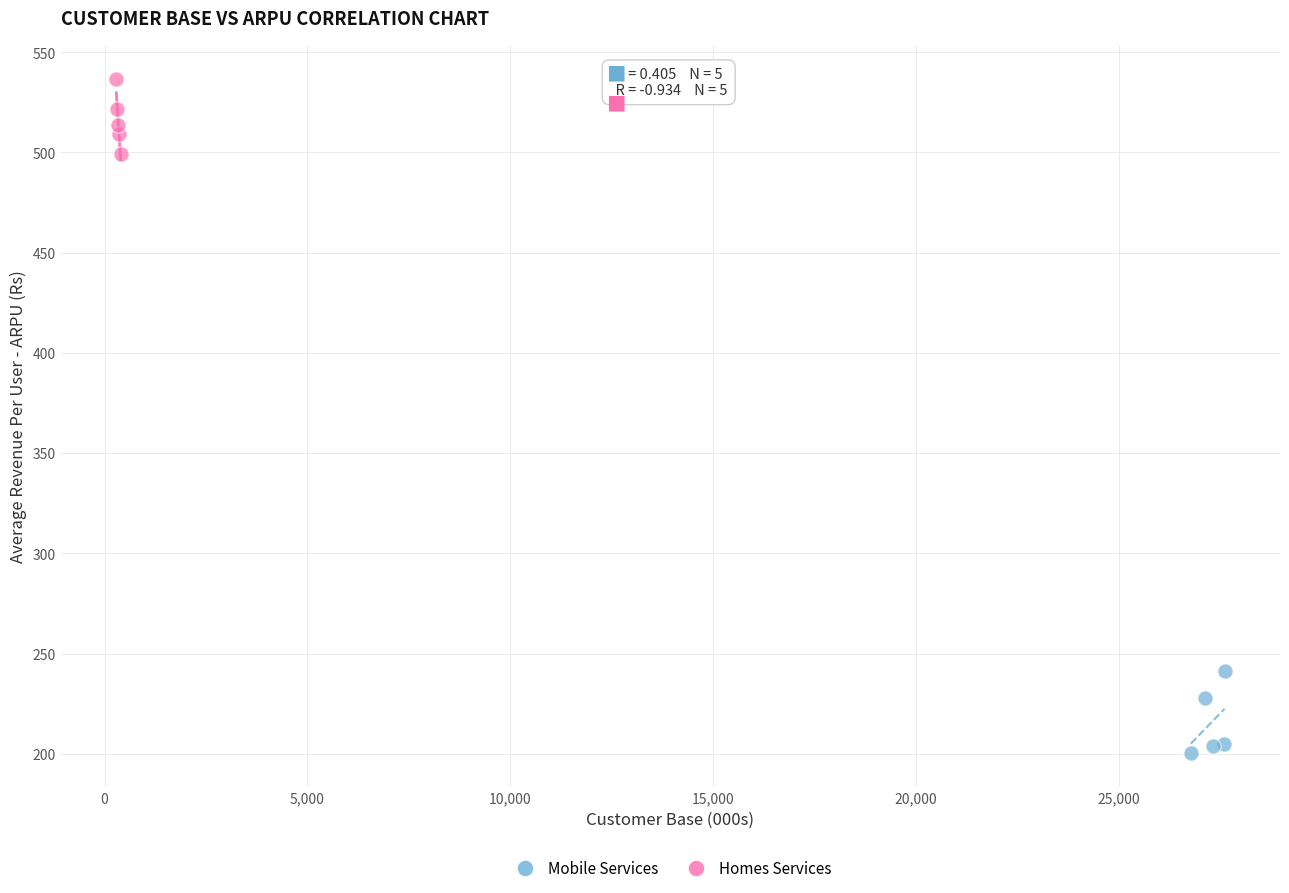

Which series reaches the maximum Y coordinate?

Homes Services